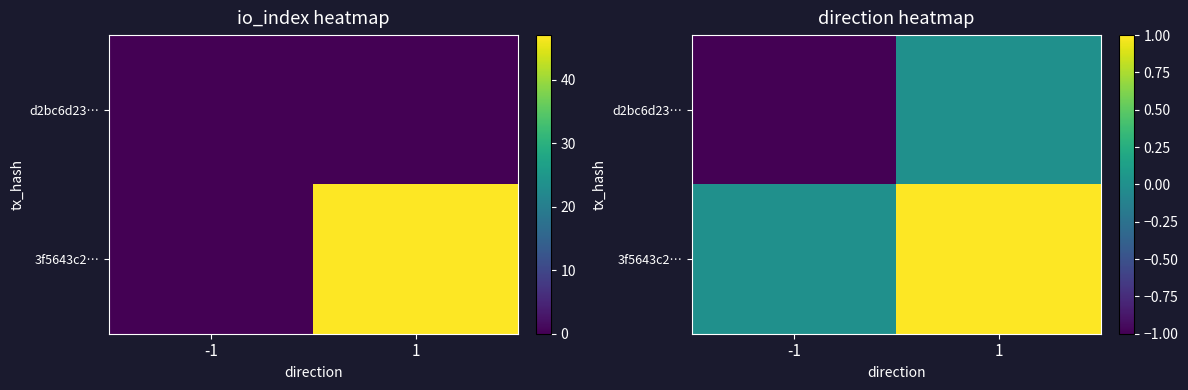

How many distinct data groups are displayed?

2